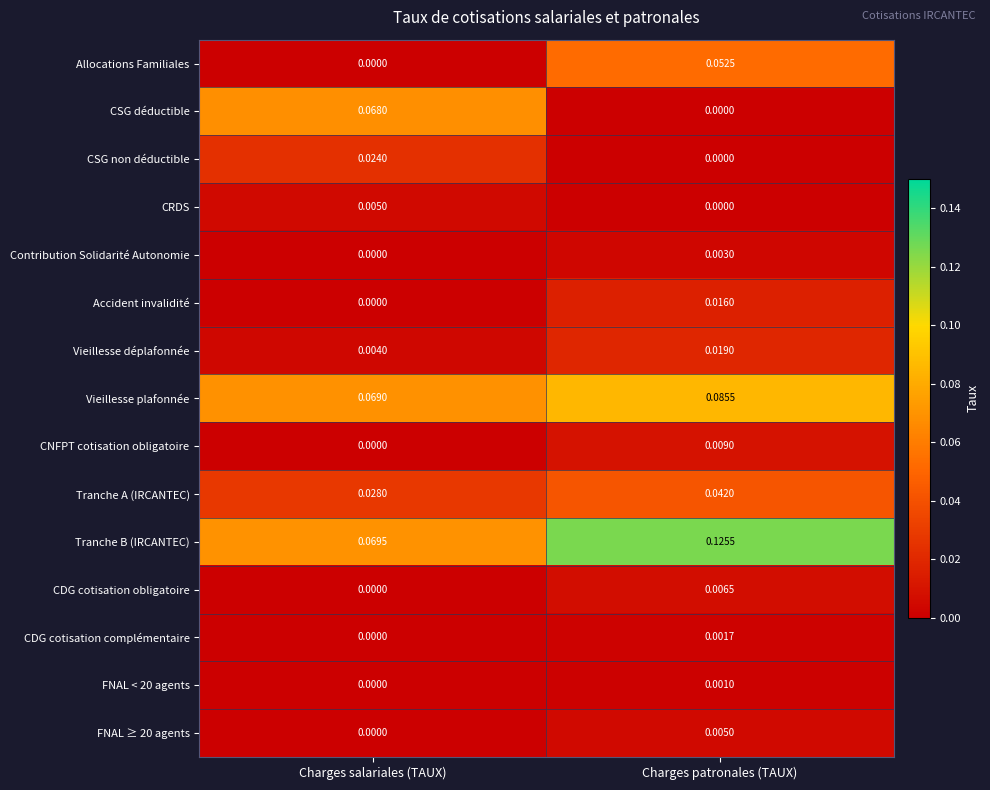

Which series changed the most between Charges salariales (TAUX) and Charges patronales (TAUX)?

CSG déductible